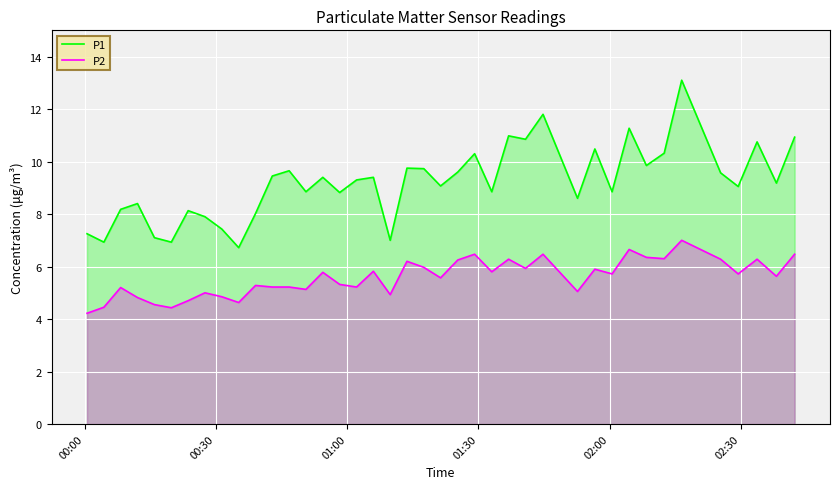

Reading left to right, transcribe all the data shown in this chart.

P1: 7.2	6.9	8.2	8.4	7.1	6.9	8.1	7.9	7.4	6.7	8.0	9.4	9.7	8.8	9.4	8.8	9.3	9.4	7.0	9.8	9.7	9.1	9.6	10.3	8.8	11.0	10.8	11.8	8.6	10.5	8.8	11.3	9.8	10.3	13.1	9.6	9.1	10.8	9.2	10.9
P2: 4.2	4.5	5.2	4.8	4.5	4.4	4.7	5.0	4.8	4.6	5.3	5.2	5.2	5.1	5.8	5.3	5.2	5.8	4.9	6.2	6.0	5.6	6.2	6.5	5.8	6.3	5.9	6.5	5.0	5.9	5.7	6.7	6.3	6.3	7.0	6.3	5.7	6.3	5.6	6.5